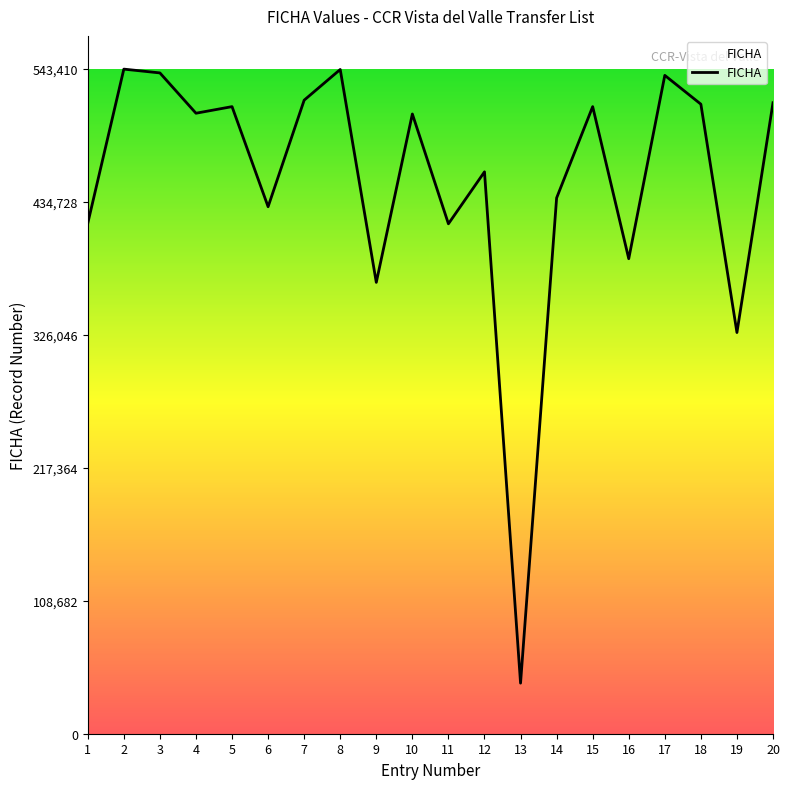

Which has a higher value, 13 or 16?

16